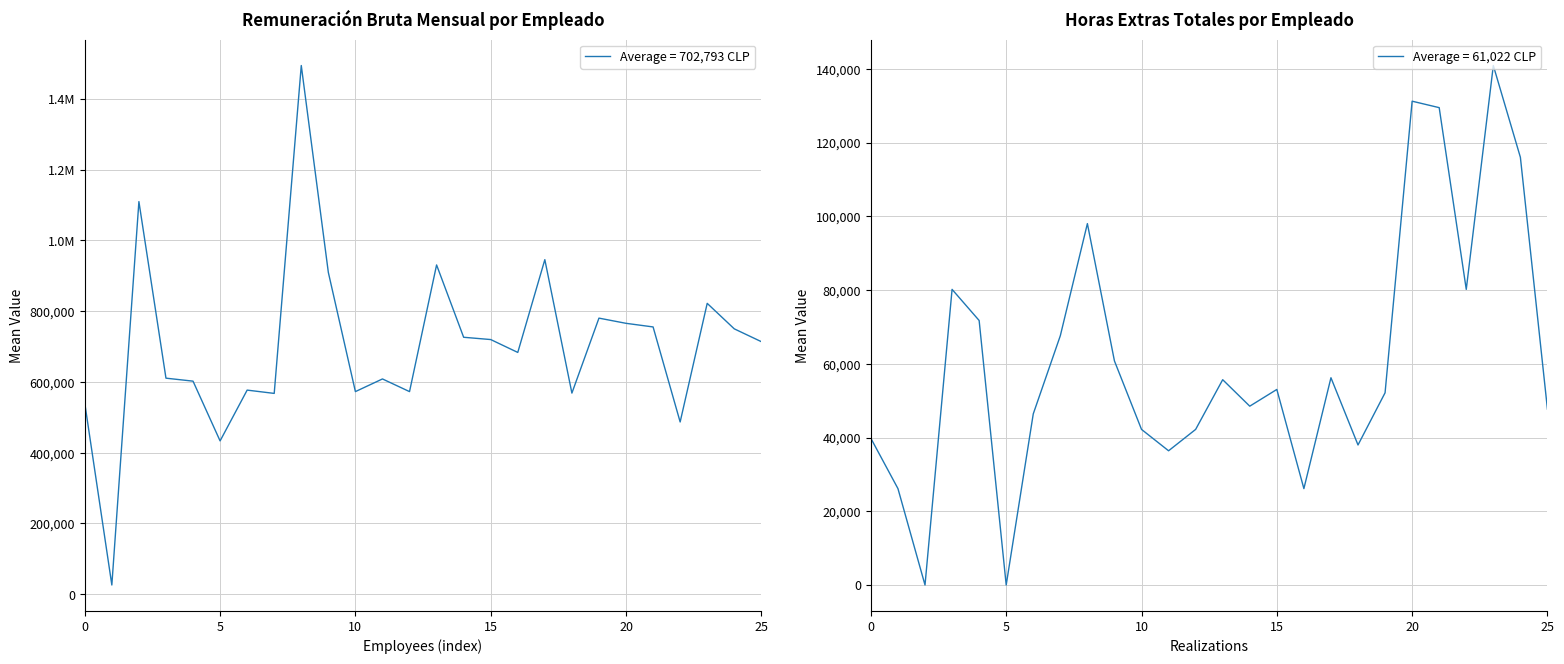

True or false: Total Horas Extras and Remuneración Bruta Mensual intersect in this chart.

False